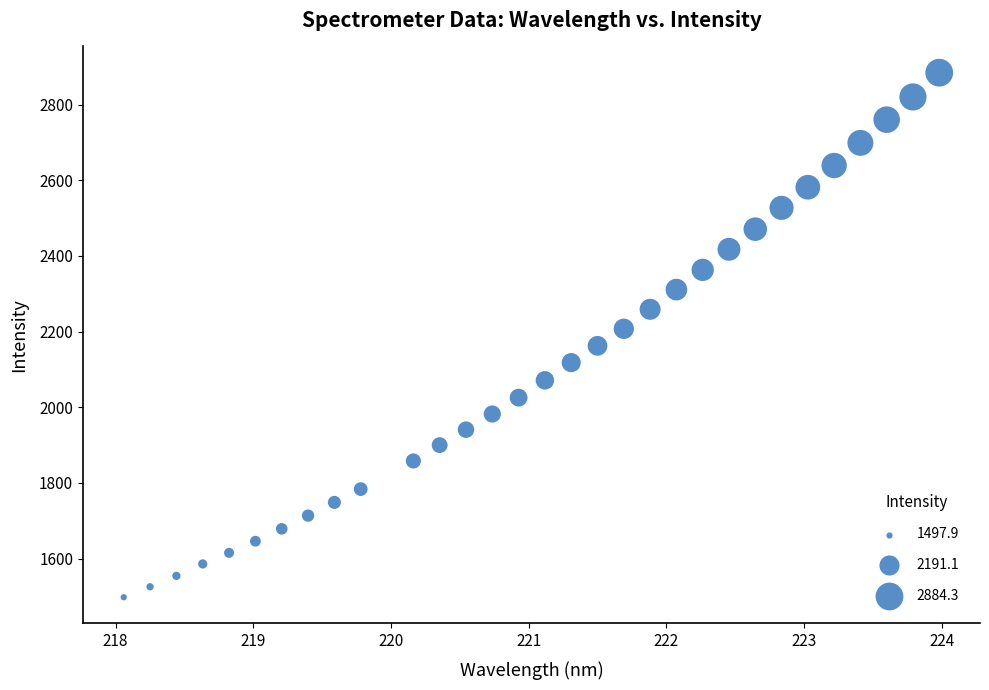

What is the range of Y values (max minus min)?

1386.3